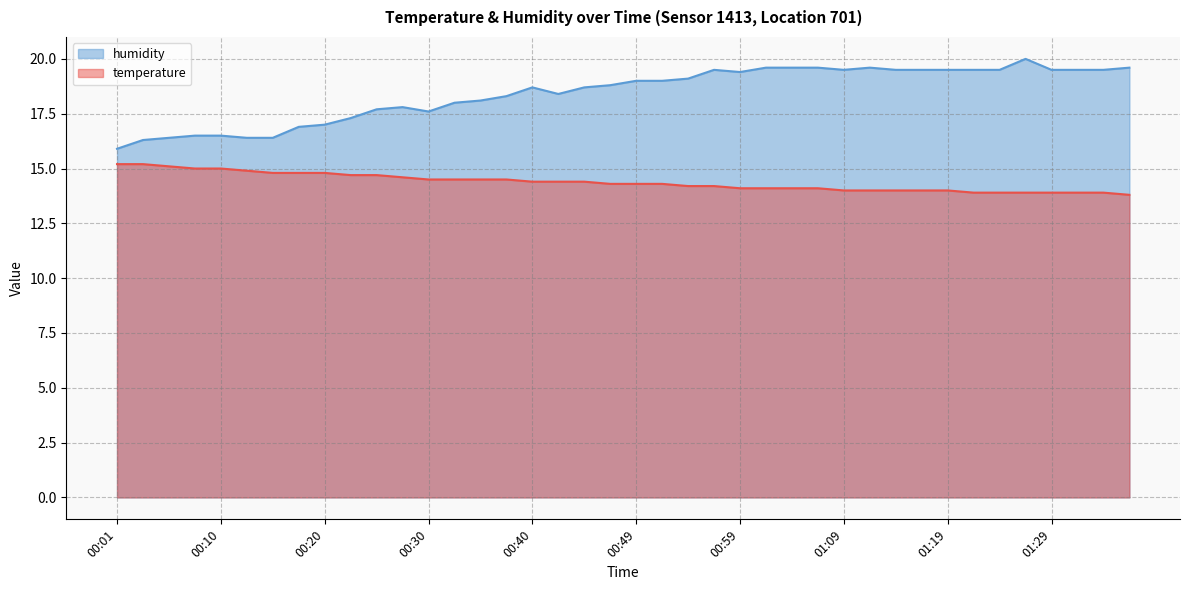

What position from the right is 01:29?

4